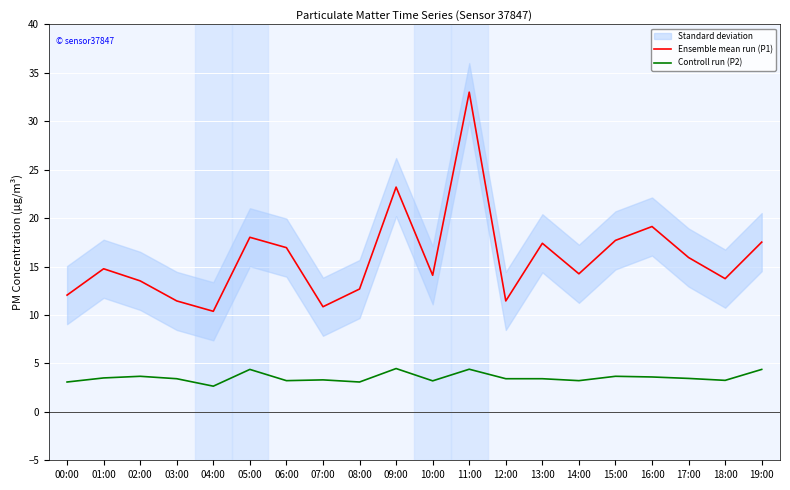

How many lines are shown in the chart?

2